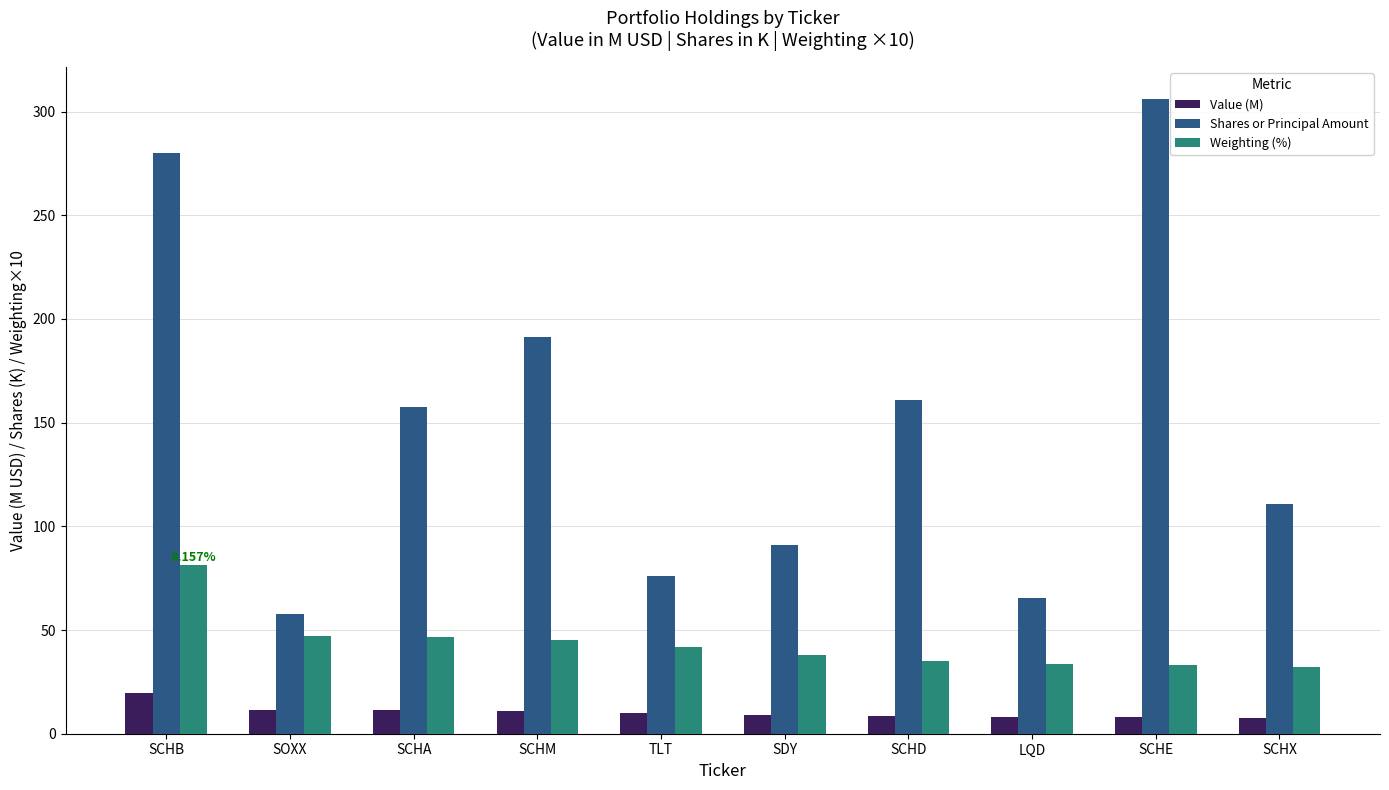

True or false: Weighting (%) has a value of 118.2 at SCHB.

False